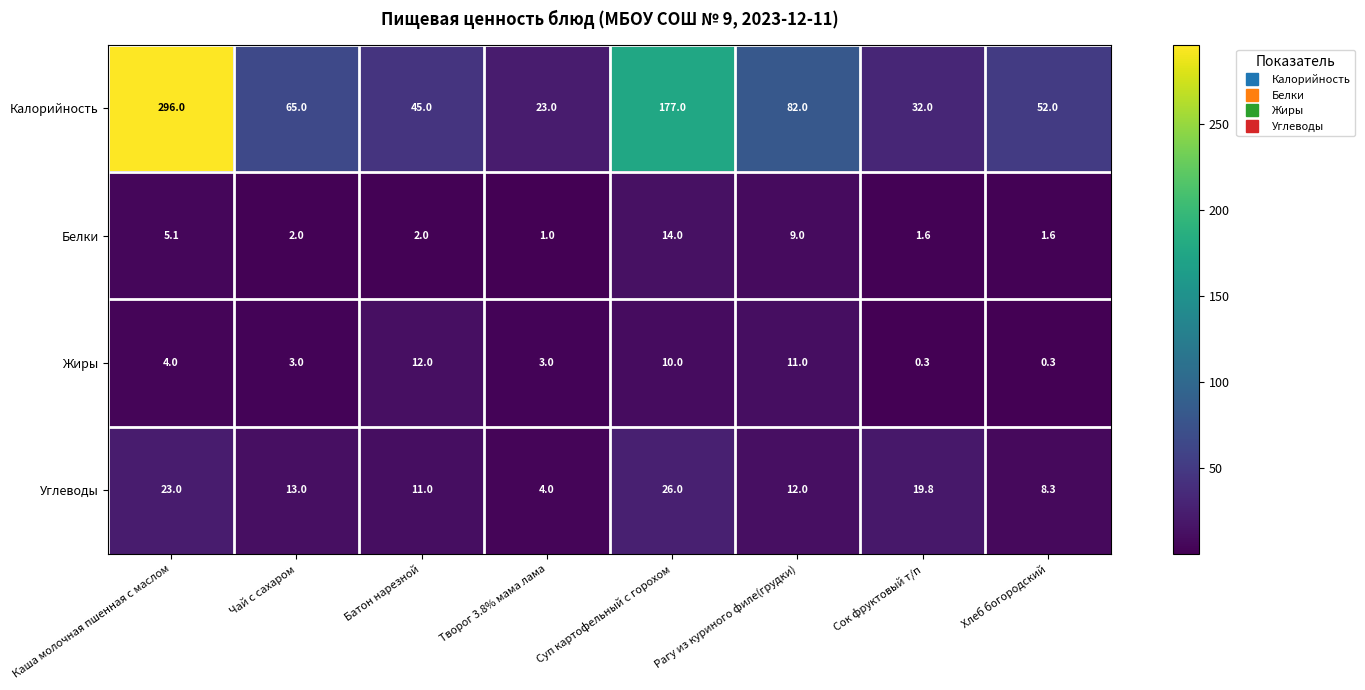

At which label is Жиры closest to 6?

Каша молочная пшенная с маслом